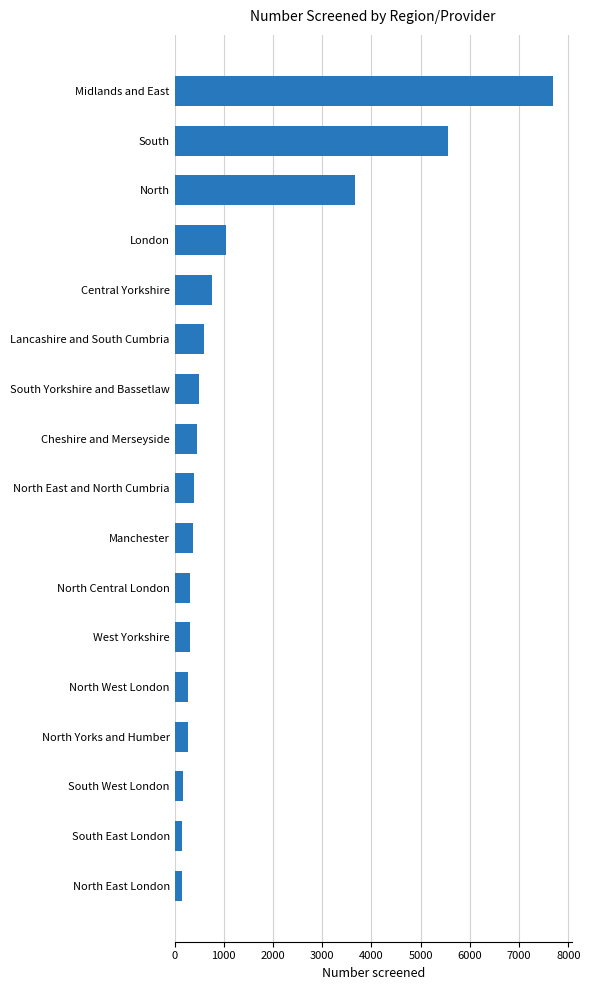

How many data points does each series have?

17